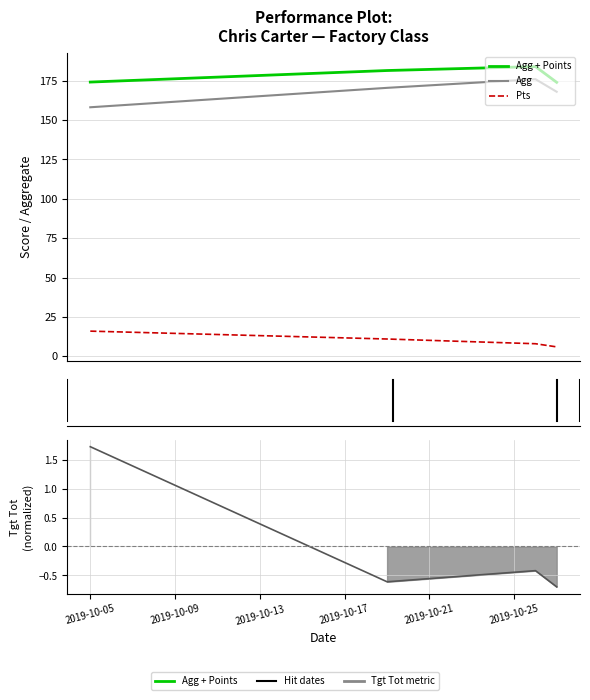

Is the value of Agg + Points at 2019-10-05 greater than the value of Pts at 2019-10-05?

Yes